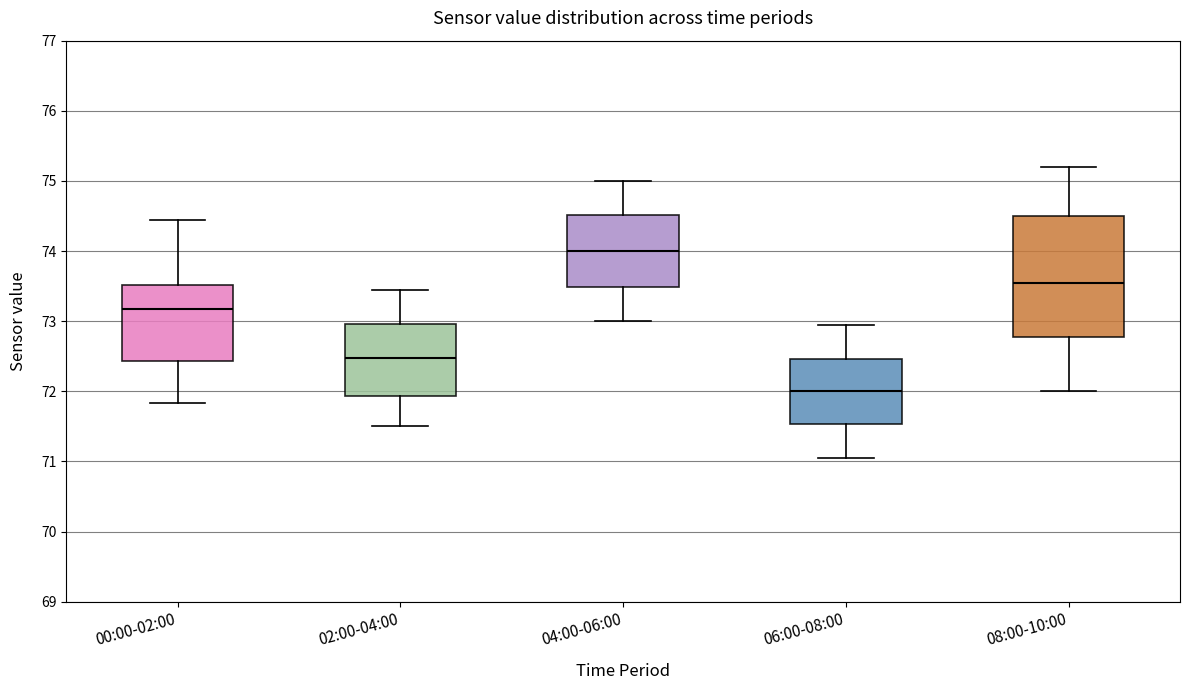

Reading left to right, transcribe this box plot: for each box, give where its median line is, the range the box spans, and where its two whiskers end, as read against the y-axis. The values are not printed on the chart, so give them approximately, as read against the axis.

00:00-02:00: median 73.2, box 72.4 to 73.5, whiskers 71.8 to 74.5
02:00-04:00: median 72.5, box 71.9 to 73.0, whiskers 71.5 to 73.5
04:00-06:00: median 74.0, box 73.5 to 74.5, whiskers 73.0 to 75.0
06:00-08:00: median 72.0, box 71.5 to 72.5, whiskers 71.1 to 73.0
08:00-10:00: median 73.6, box 72.8 to 74.5, whiskers 72.0 to 75.2